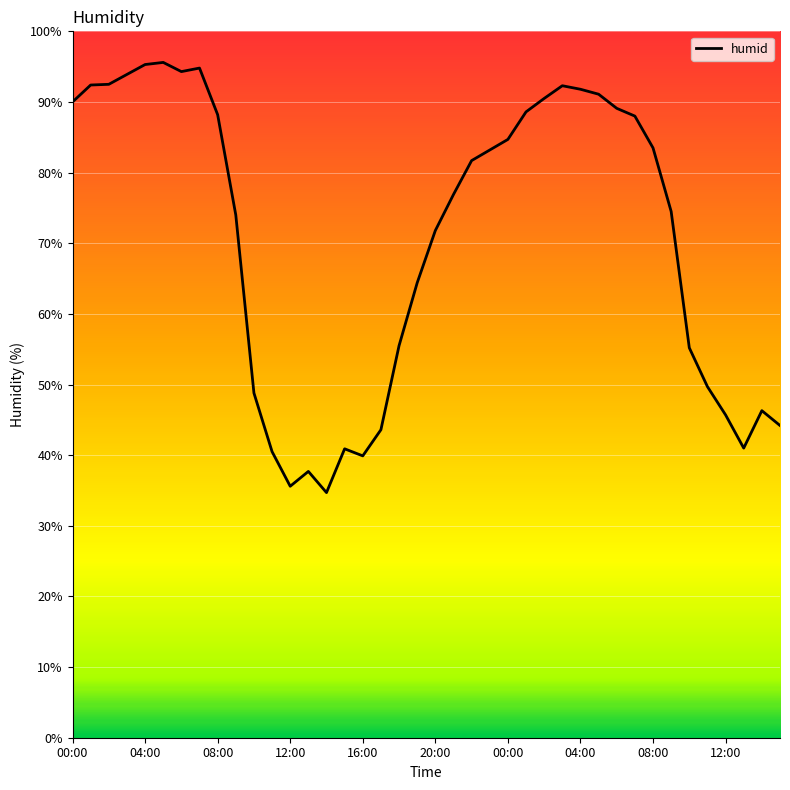

What is the greatest value displayed?

95.6